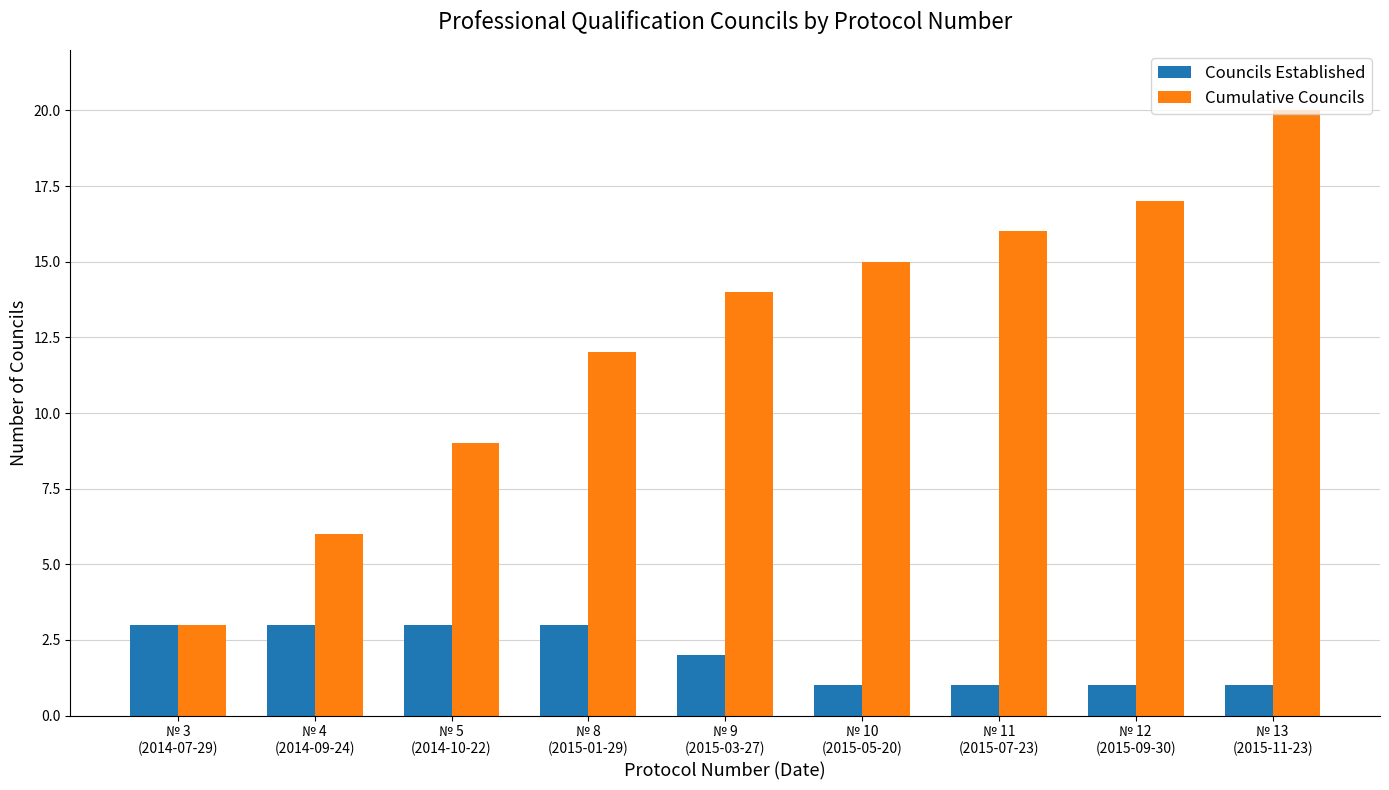

The value of Cumulative Councils at № 9
(2015-03-27) is 14. True or false?

True